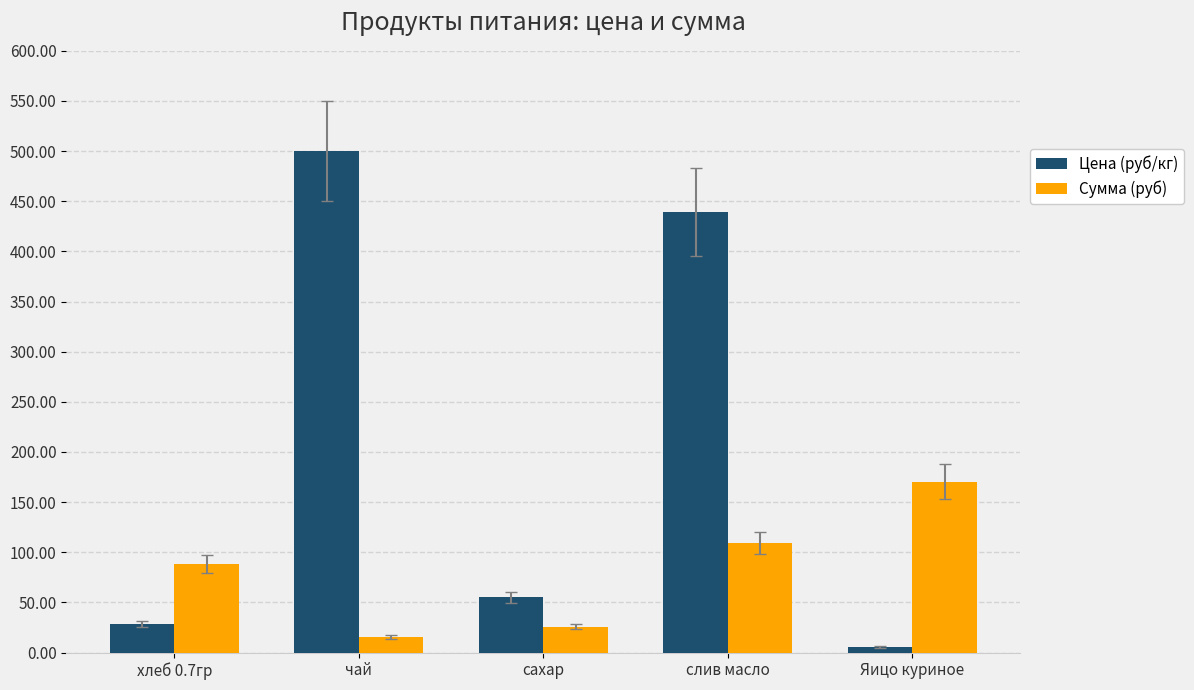

True or false: Сумма (руб) has a value of 108.8 at слив масло.

True